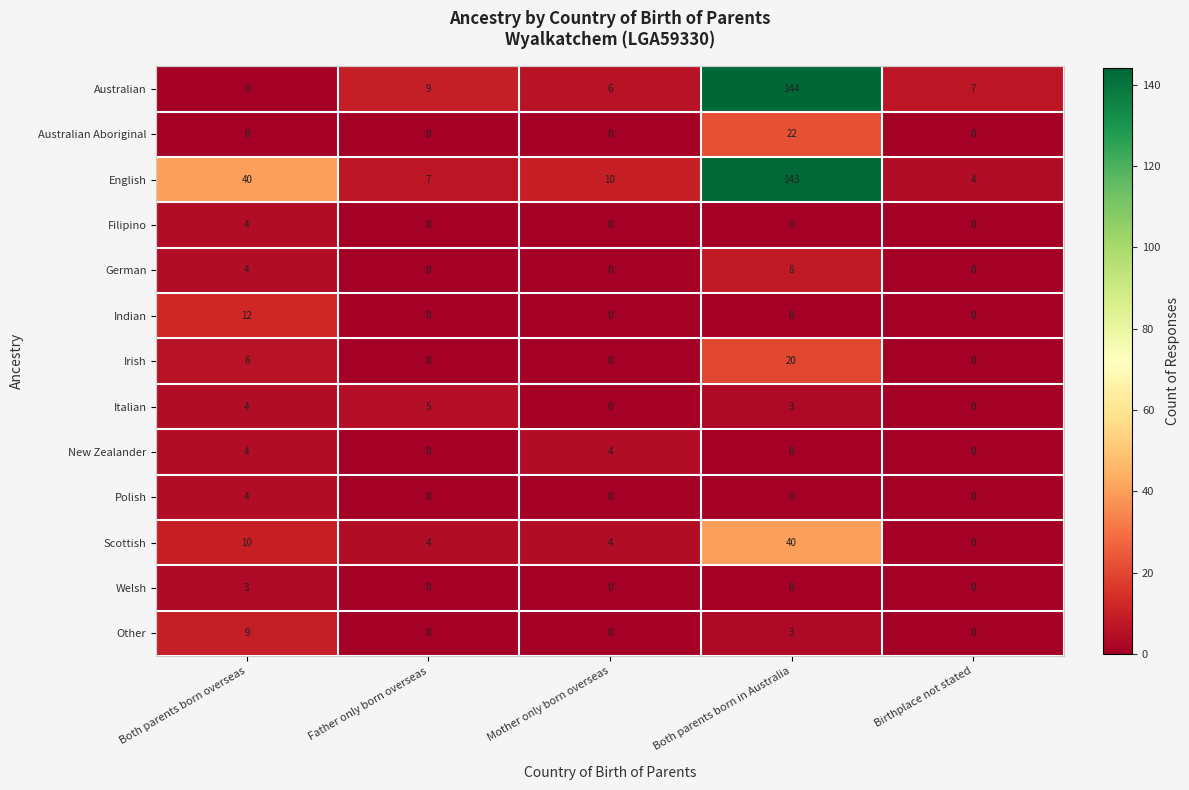

What is the sum of all Polish values?

4